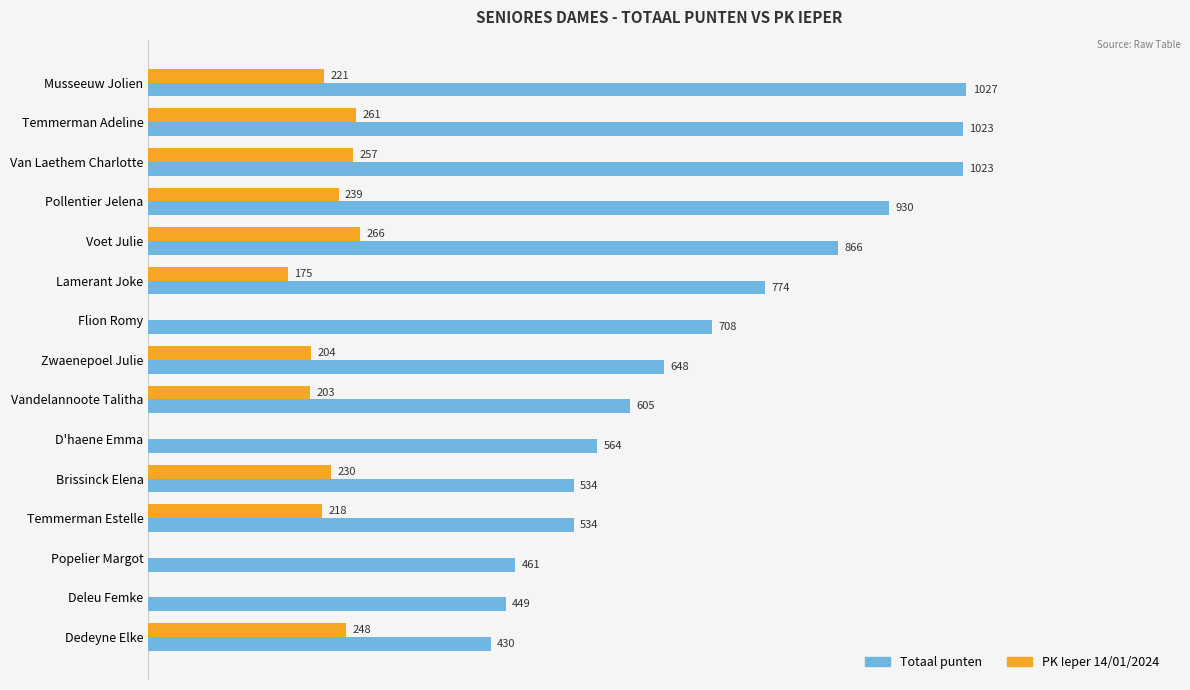

Which series changed the most between Temmerman Adeline and Brissinck Elena?

Totaal punten